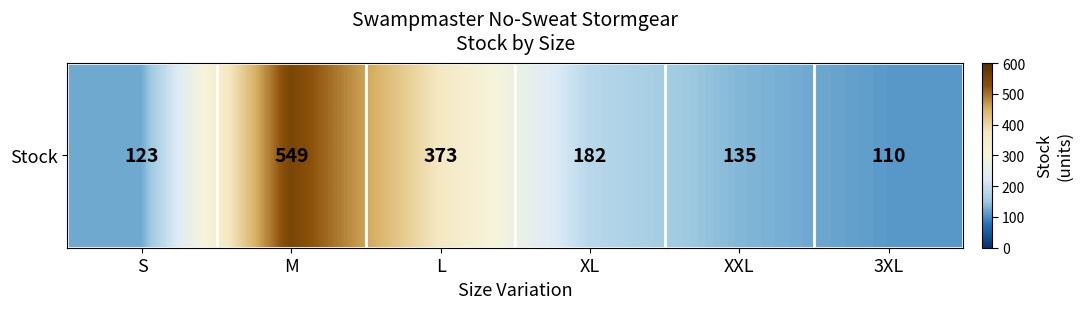

Which label corresponds to the smallest value in the chart?

3XL